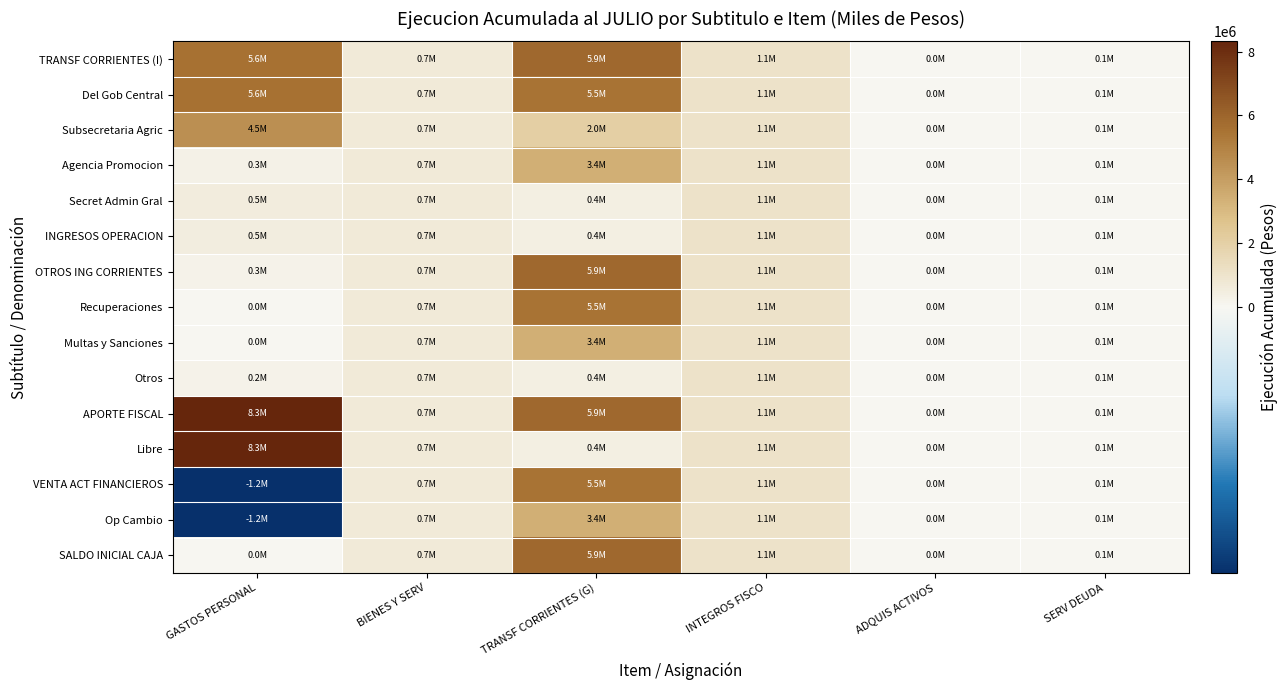

At how many categories does at least one series exceed 6438708?

1